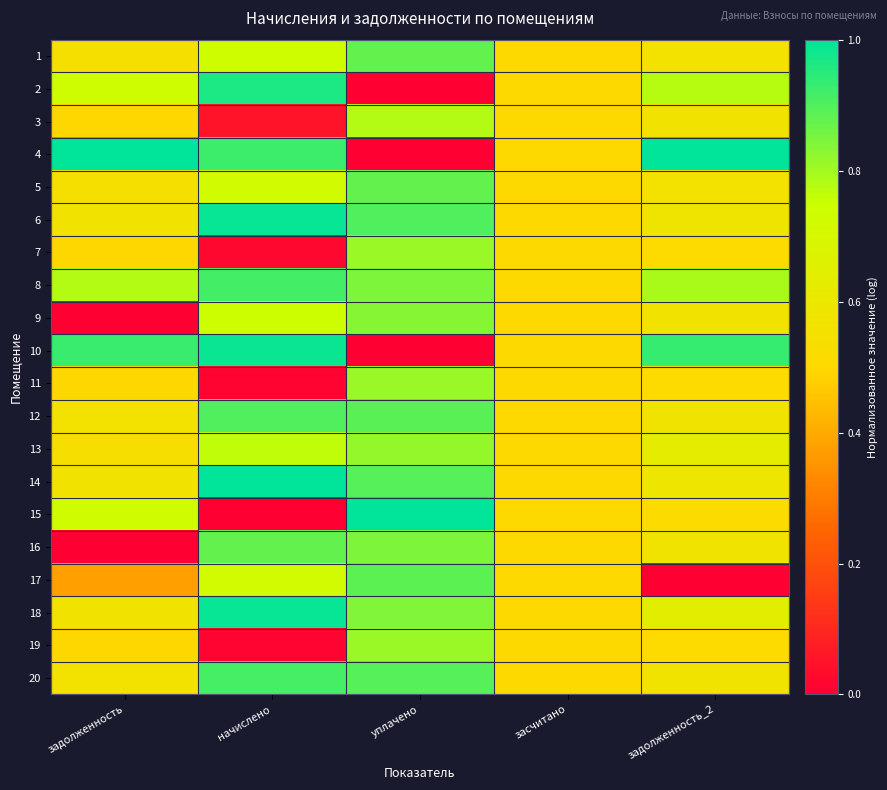

At how many categories does at least one series exceed 0?

5